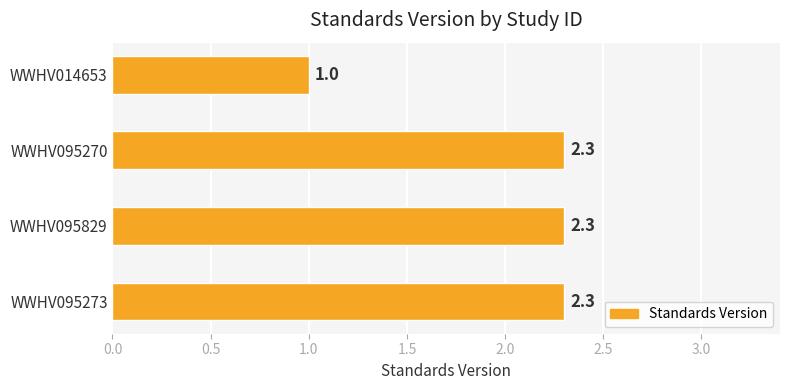

Where is the data nearest to the value 1?

WWHV014653